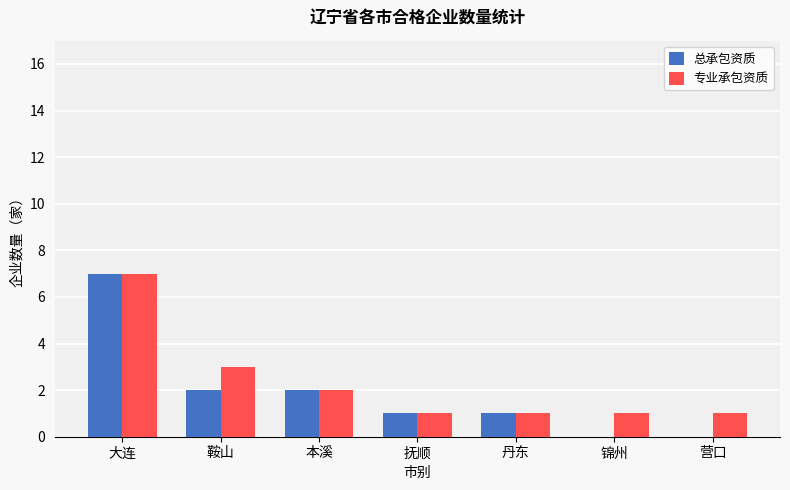

What is the sum of the 总承包资质 values at 丹东 and 鞍山?

3